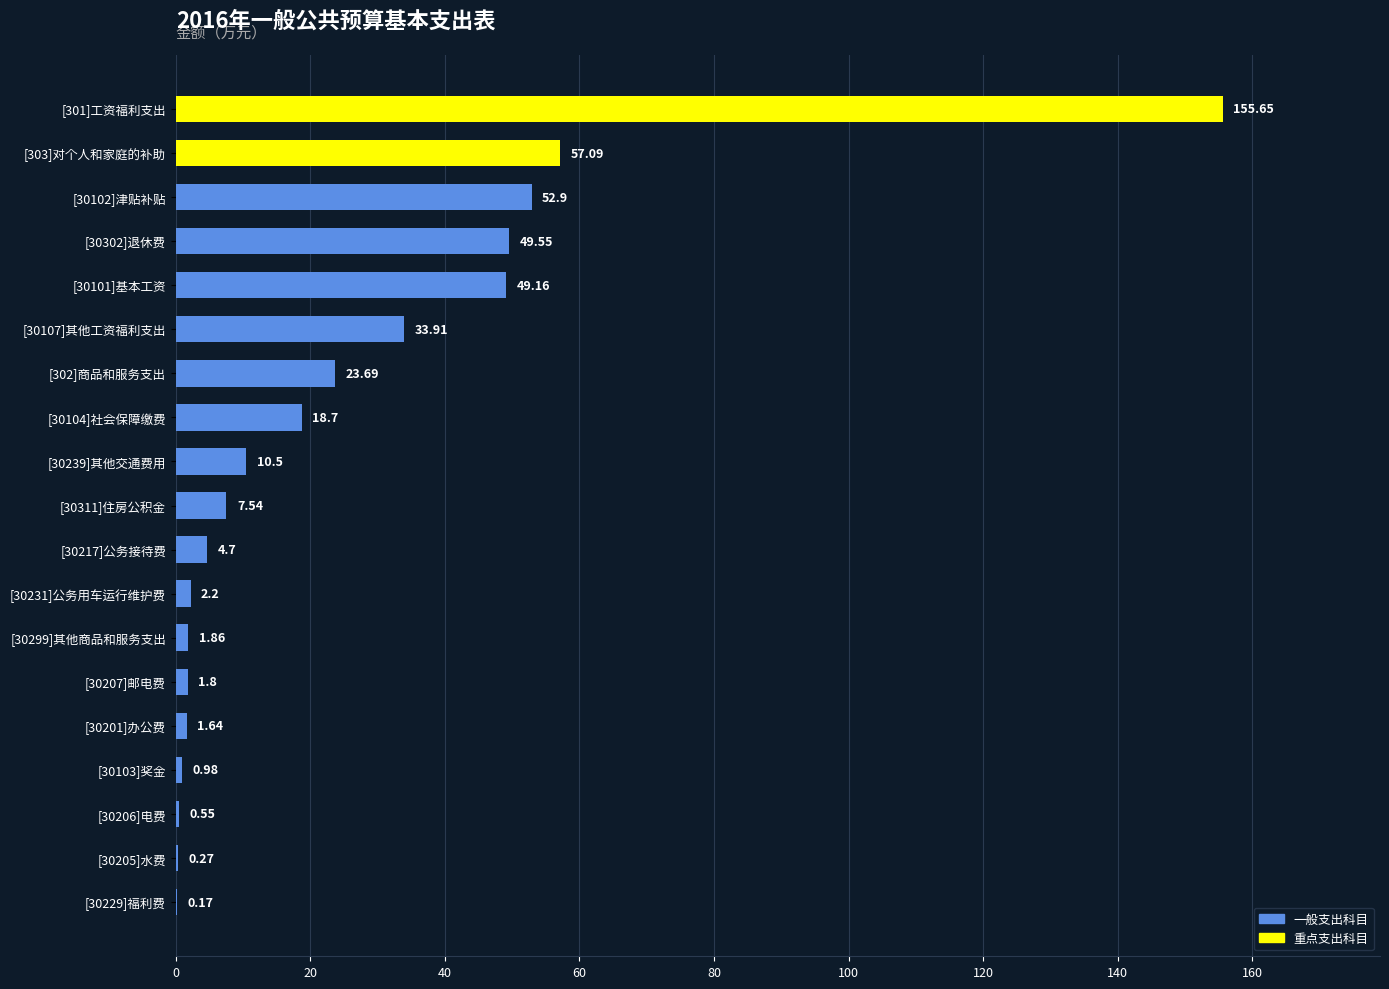

What is the sum of the values at [30229]福利费 and [303]对个人和家庭的补助?

57.3